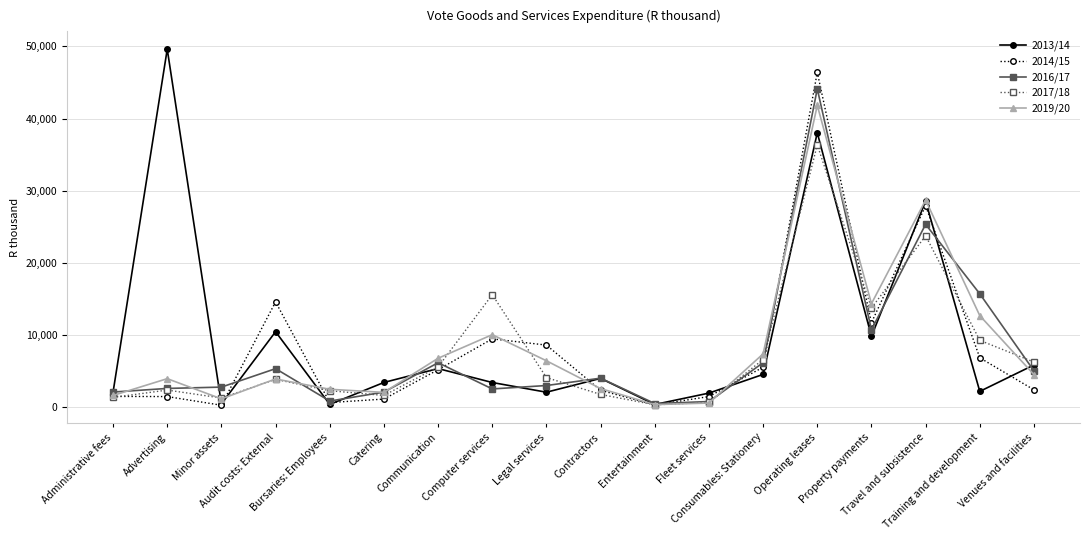

How many times do 2016/17 and 2014/15 cross each other?

8